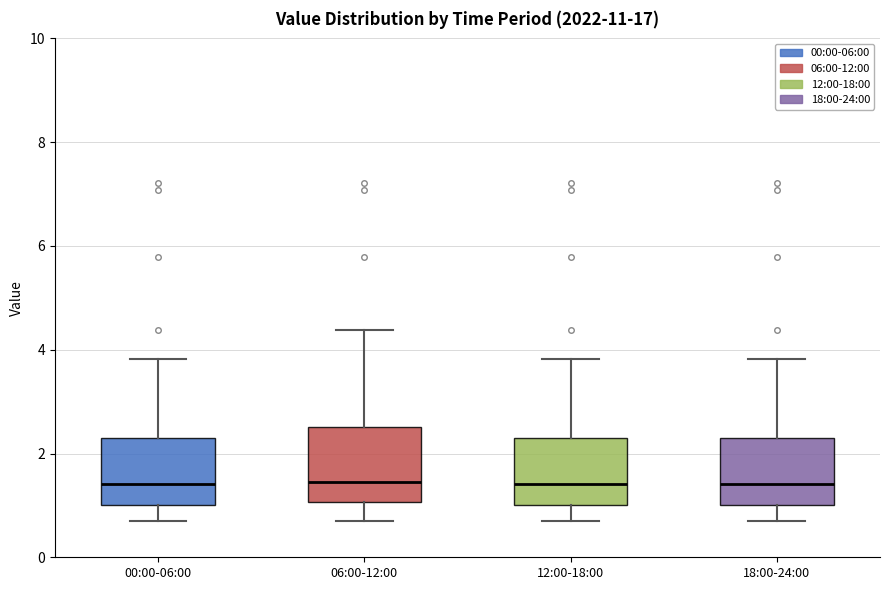

Reading left to right, read every box against the y-axis: the position of its median line, the range the box covers, and the ends of its whiskers. The values are not printed on the chart, so give them approximately, as read against the axis.

00:00-06:00: median 1.4, box 1.0 to 2.4, whiskers 0.8 to 3.8
06:00-12:00: median 1.4, box 1.0 to 2.6, whiskers 0.8 to 4.4
12:00-18:00: median 1.4, box 1.0 to 2.4, whiskers 0.8 to 3.8
18:00-24:00: median 1.4, box 1.0 to 2.4, whiskers 0.8 to 3.8